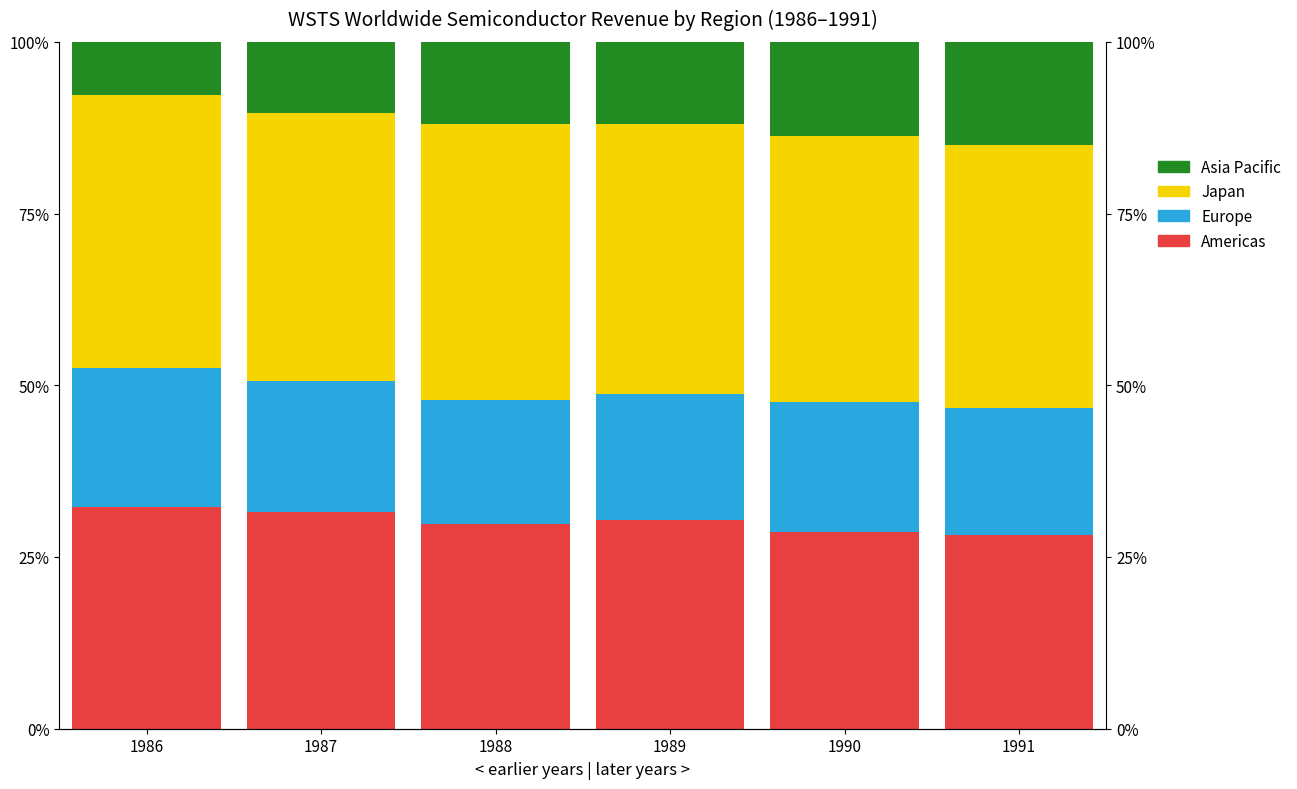

What is the average value of the Asia Pacific series?

11.8